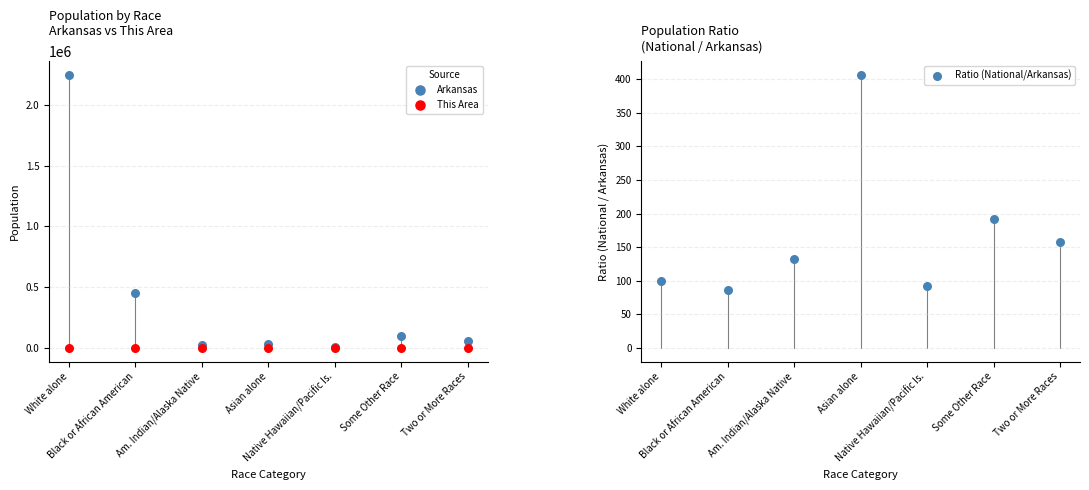

Which series has the widest spread of Y values?

Arkansas